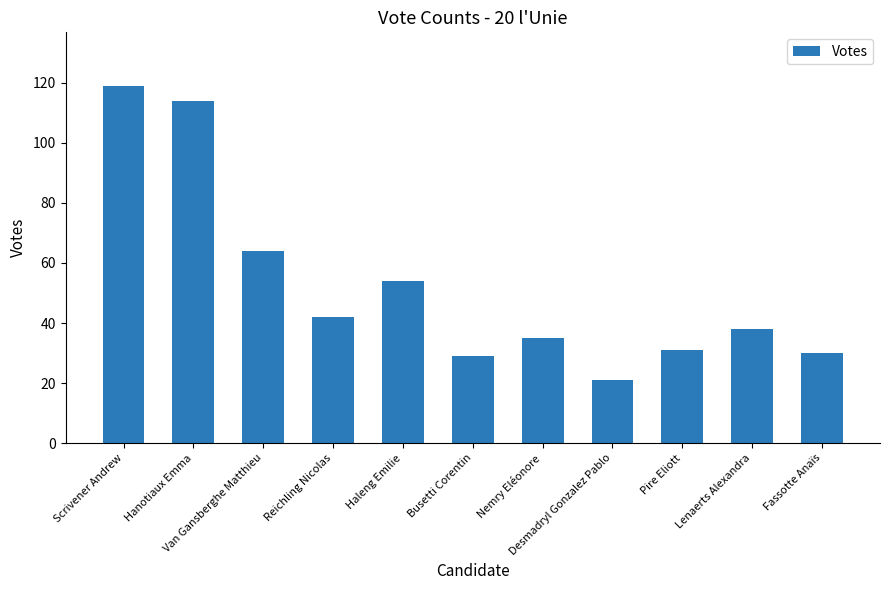

At which label is the value closest to 70?

Van Gansberghe Matthieu